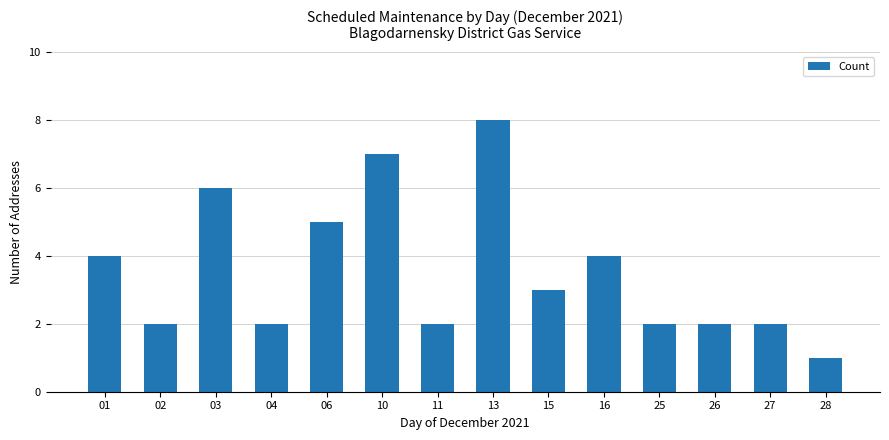

Which category has the highest value across all series?

13